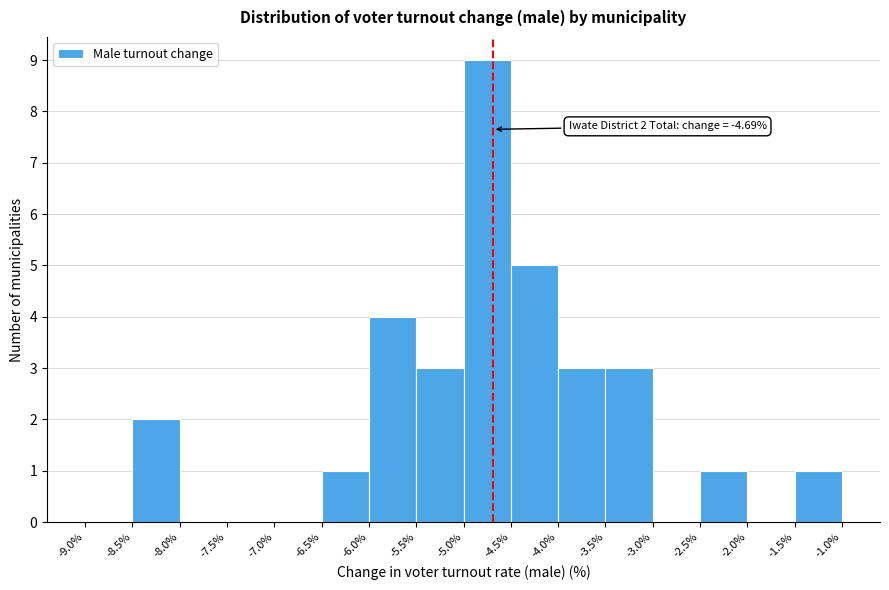

Over which range of the x-axis is the bar tallest?

-5.0% to -4.5%